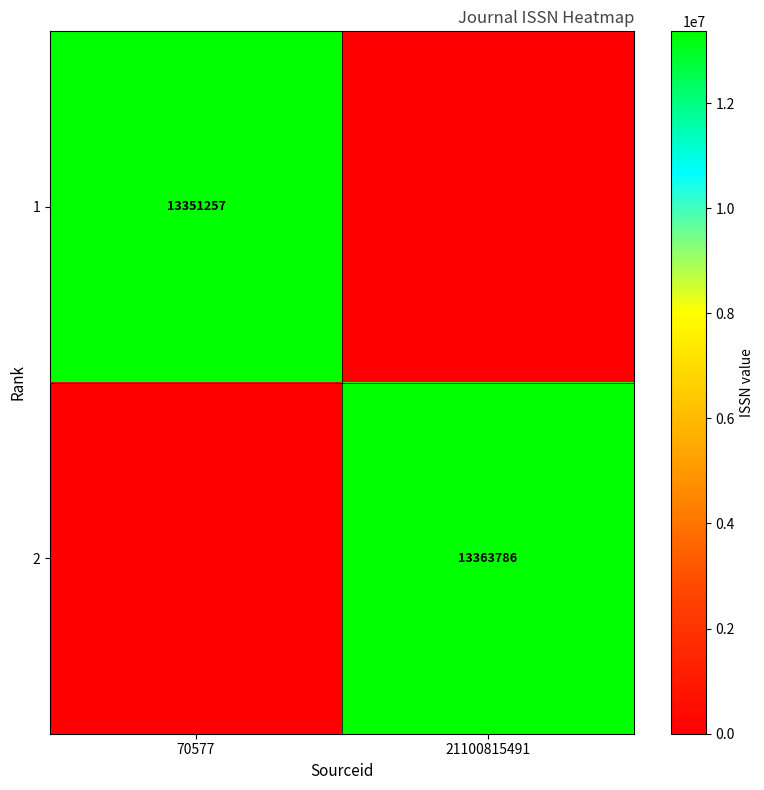

True or false: 1 has a value of 22170702 at 70577.

False